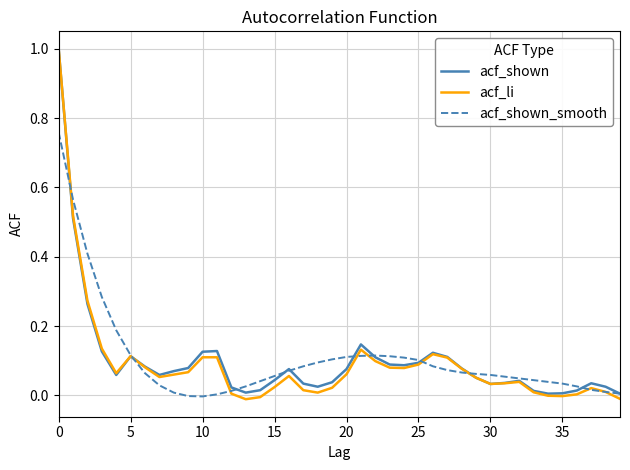

What is the greatest value displayed?

1.0